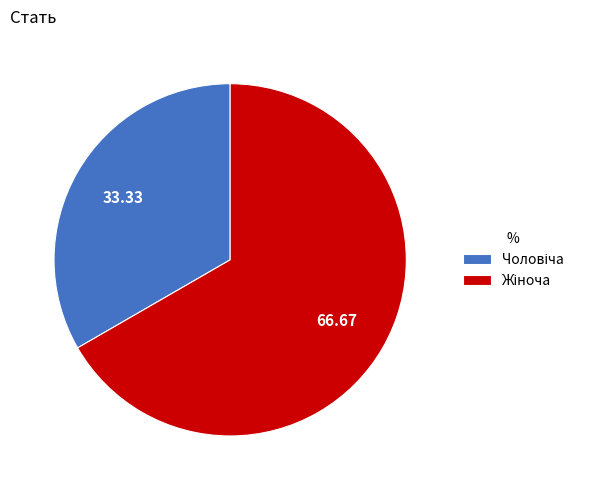

Is there any slice that represents more than half of the pie?

Yes